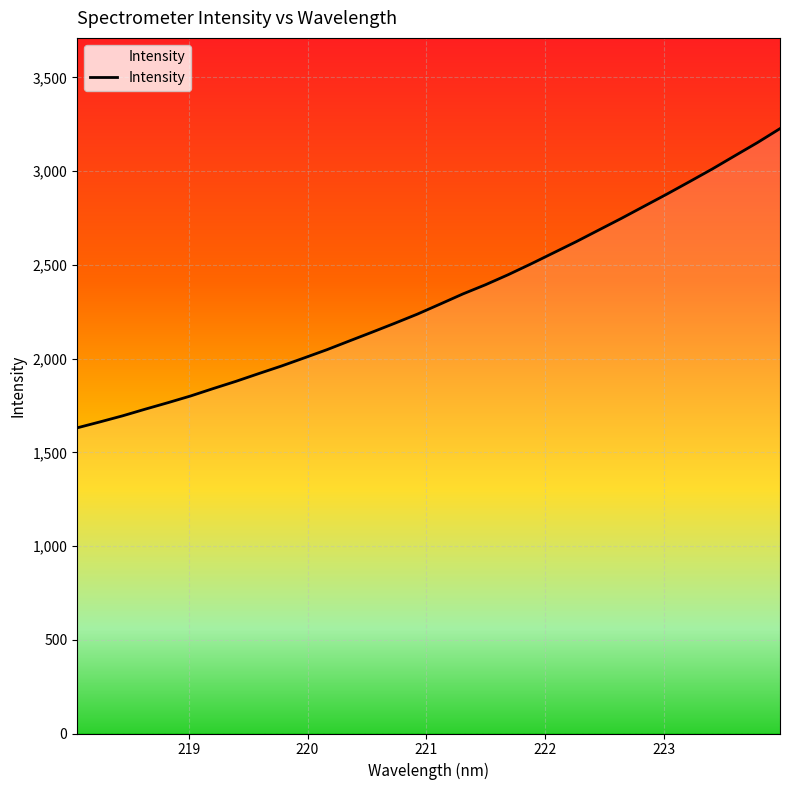

What is the maximum value shown in the chart?

3226.7